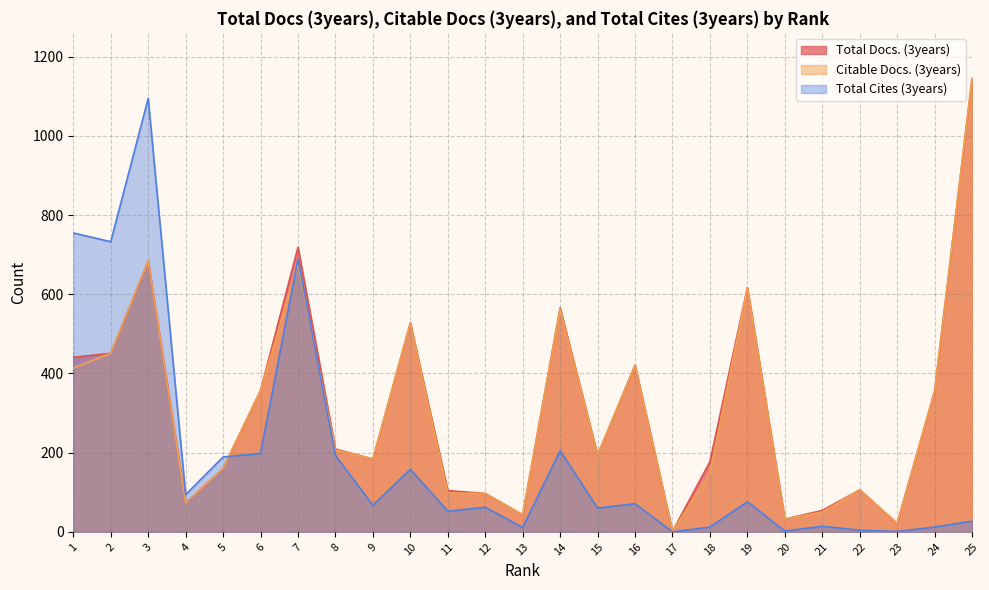

Between 1 and 22, which is larger?

1